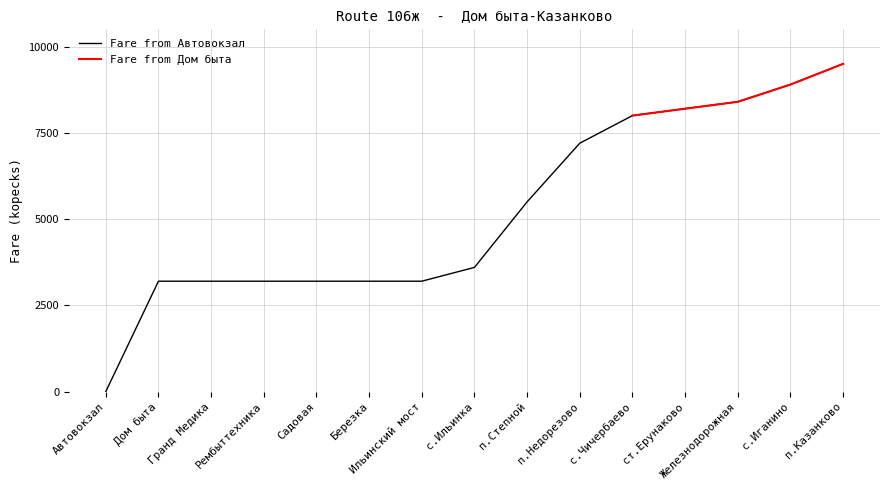

What is the maximum value shown in the chart?

9500